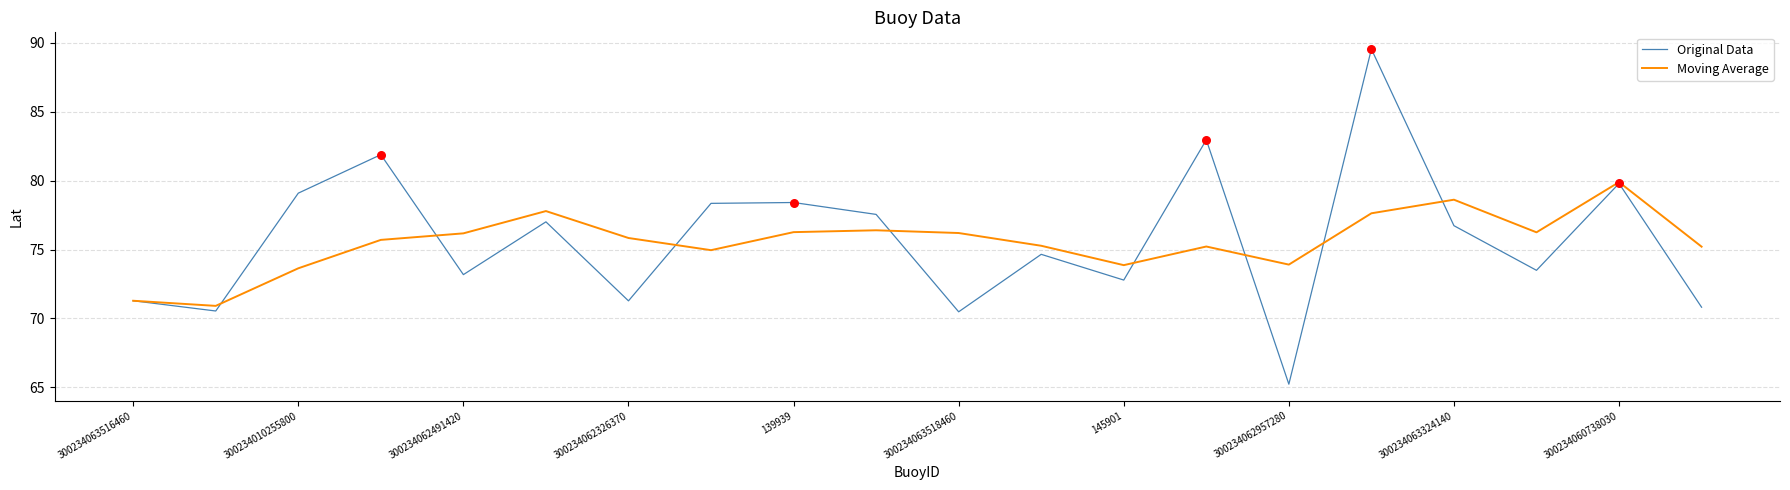

At how many categories does at least one series exceed 68?

20